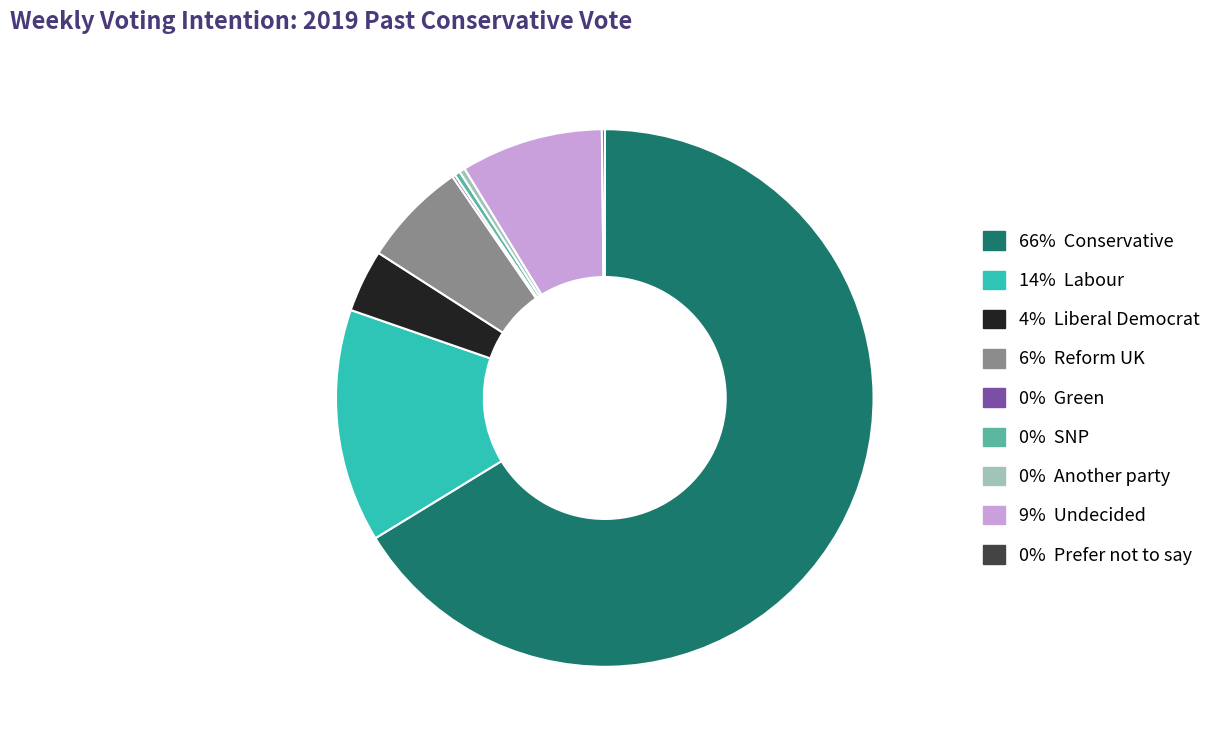

Does any single category account for the majority?

Yes